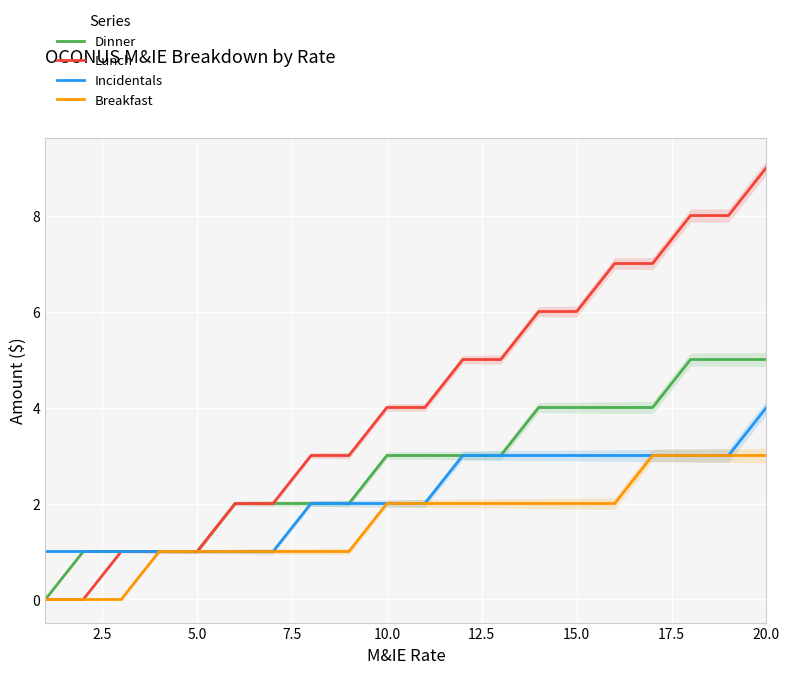

What is the value of the Breakfast point at the 13th from the left?

2